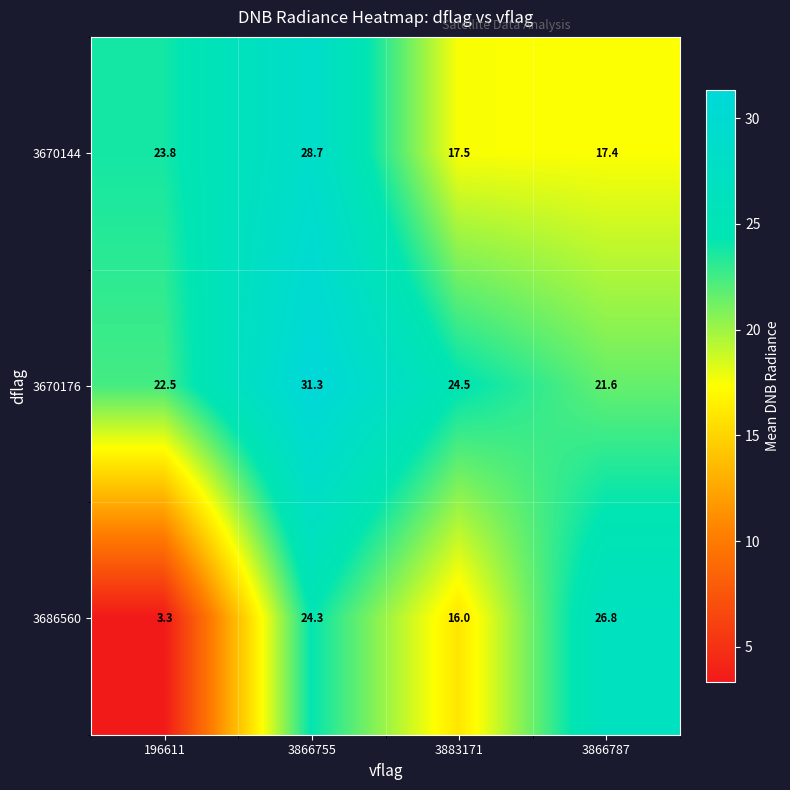

What is the difference between the maximum and minimum values in the 3670176 series?

9.7